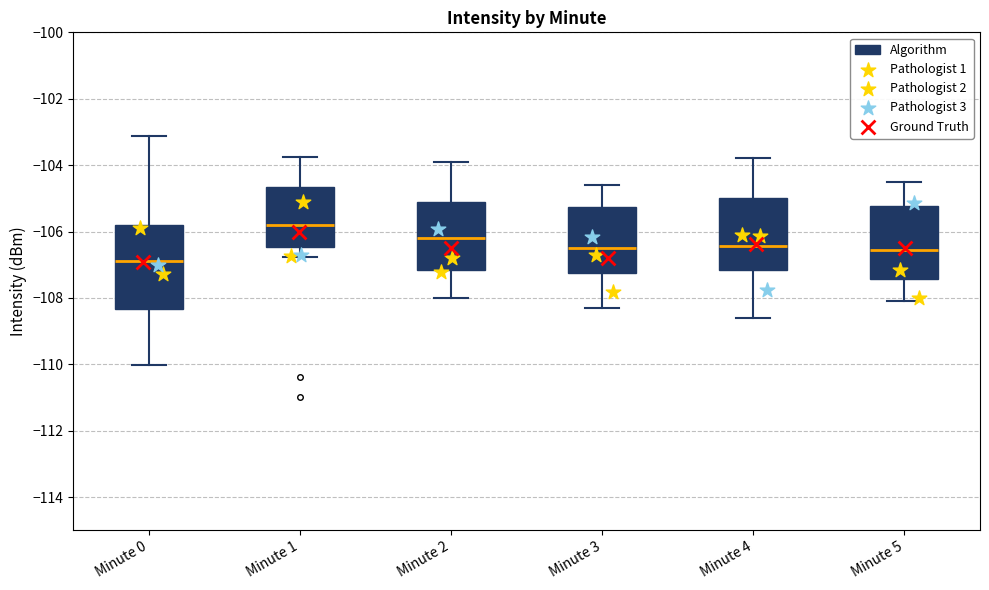

Comparing the boxes themselves (not the whiskers), which one is the tallest?

Minute 0